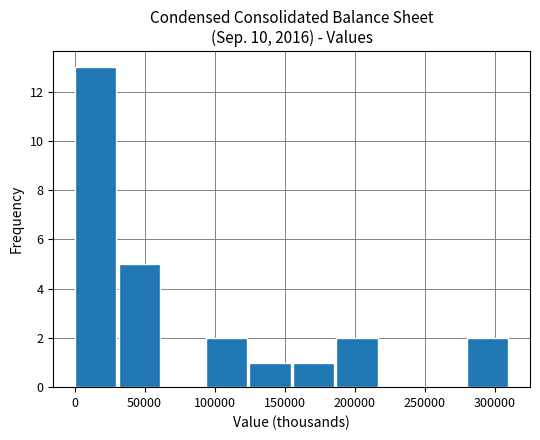

Reading left to right, transcribe this chart: for each bar, give the range it covers on the x-axis and its height. Neither the bar edges nor the heights are printed on the chart, so give them approximately, as read against the axes.

0 to 30000: 13
30000 to 60000: 5
60000 to 95000: 0
95000 to 125000: 2
125000 to 155000: 1
155000 to 185000: 1
185000 to 220000: 2
220000 to 250000: 0
250000 to 280000: 0
280000 to 310000: 2